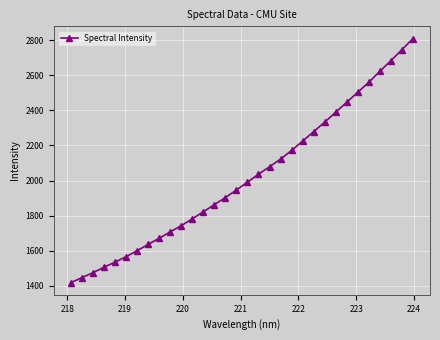

What is the minimum value shown in the chart?

1418.5